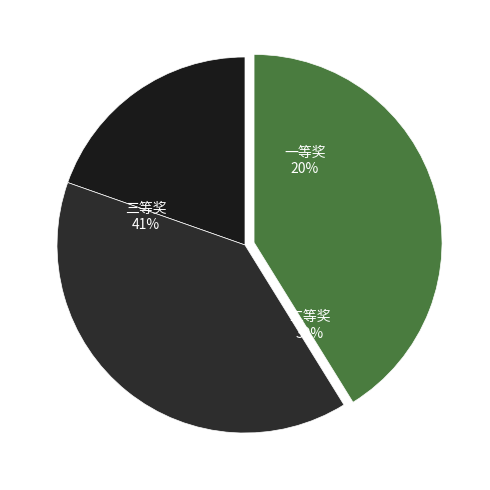

Do 三等奖 and 一等奖 together represent more than half of the pie?

Yes